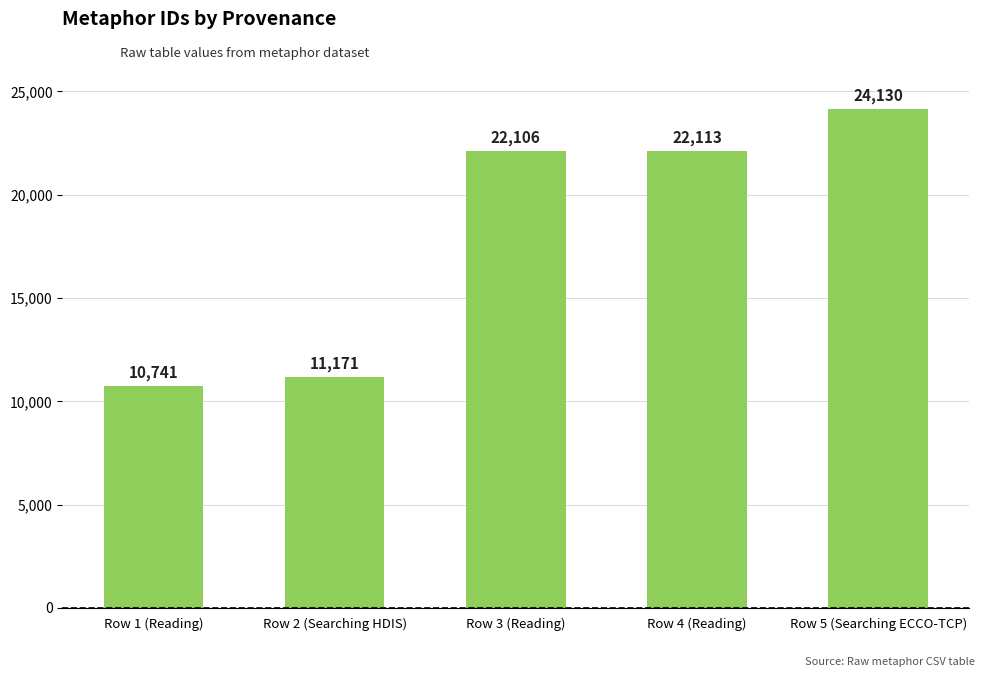

Is it true that the value at Row 2 (Searching HDIS) is 11171?

True